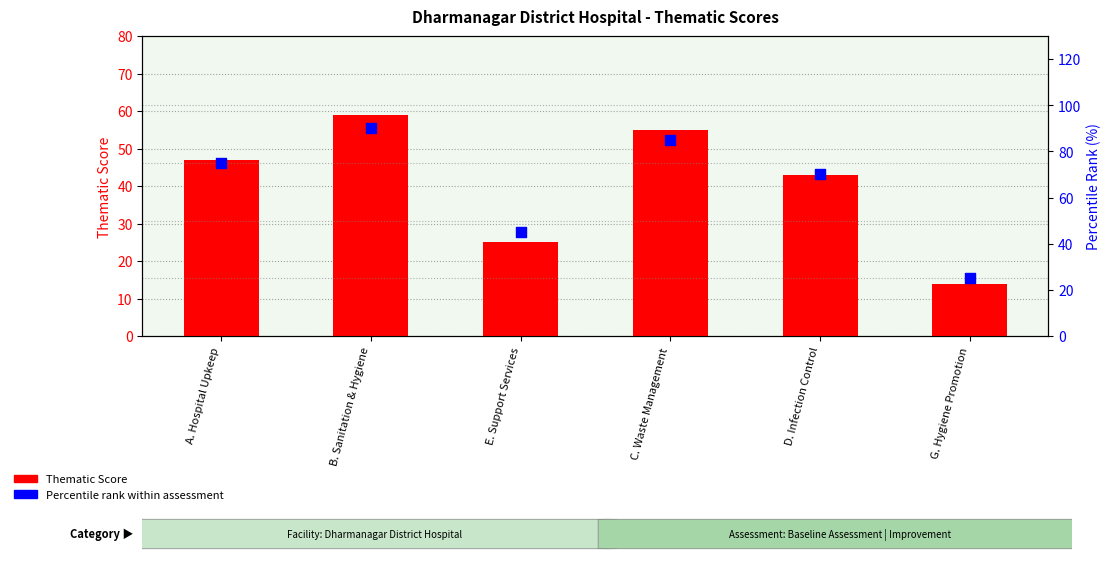

Which series has the largest Y range (max minus min)?

Percentile rank within assessment